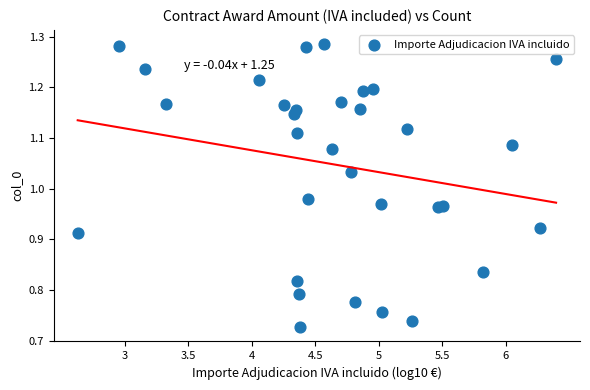

What is the range of Y values (max minus min)?

0.6